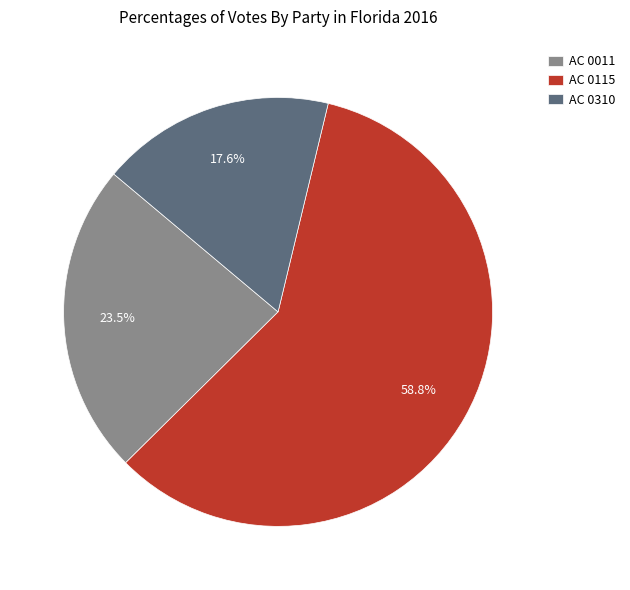

Is the sum of AC 0011 and AC 0310 greater than half?

No